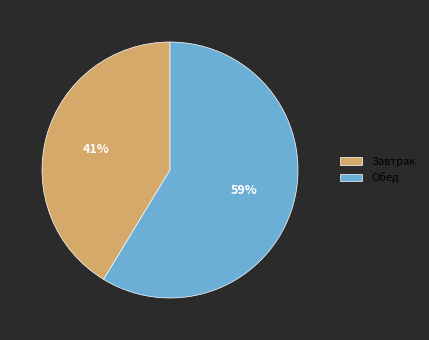

Count the number of slices in the pie.

2